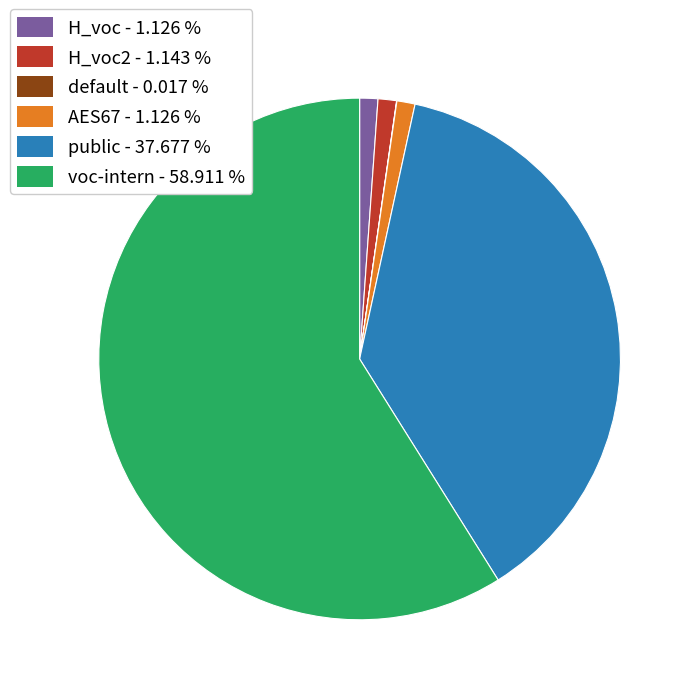

Is there any slice that represents more than half of the pie?

Yes